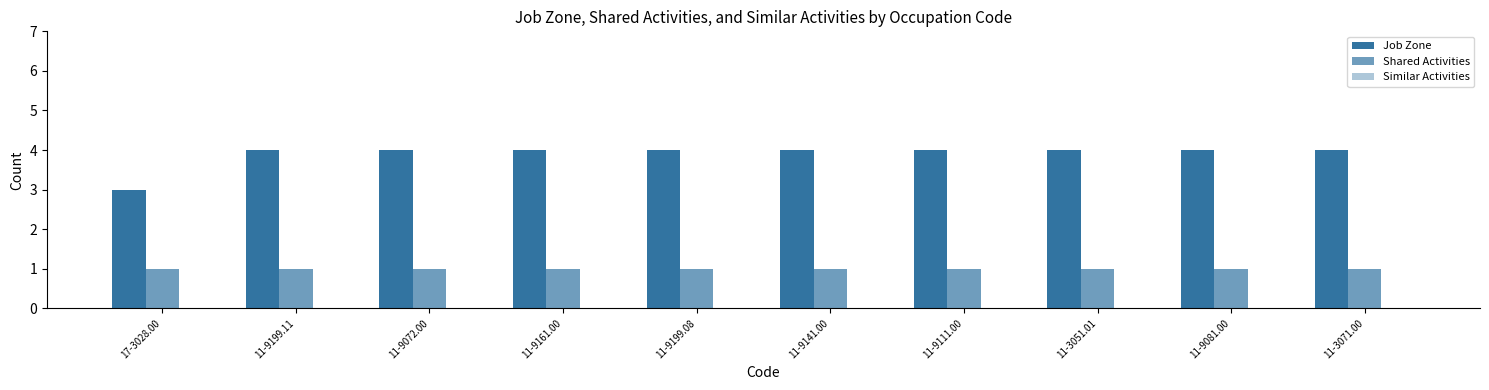

How many bars are there in total?

20